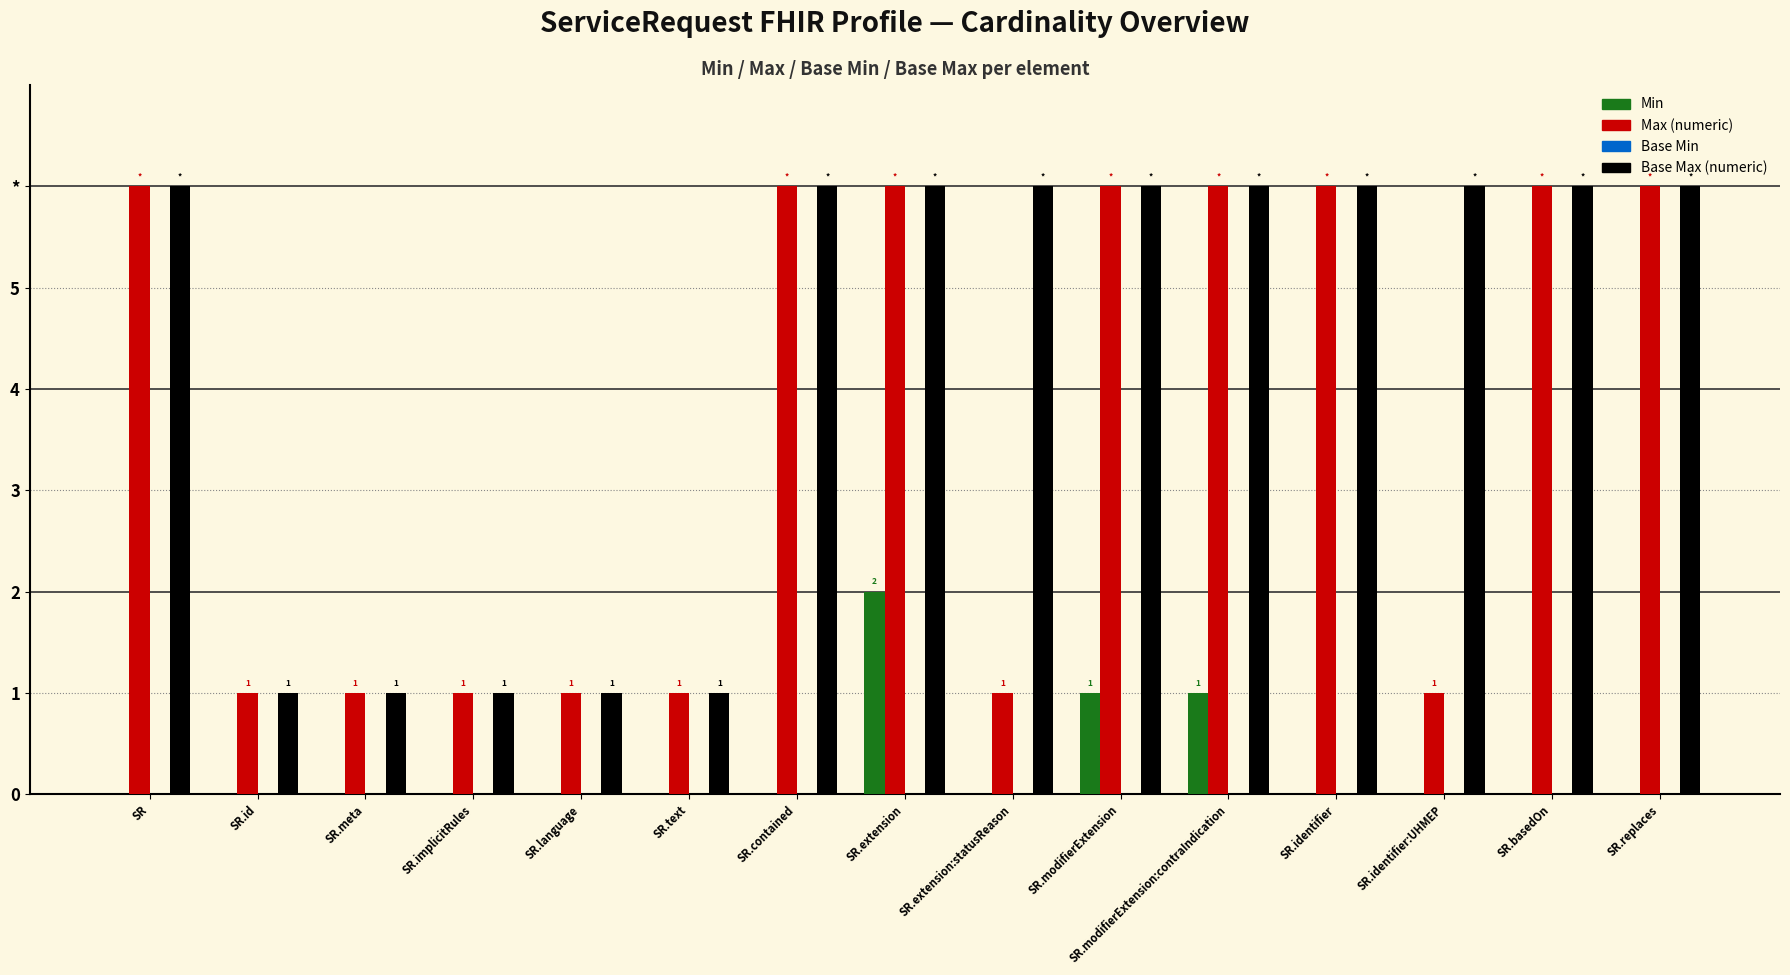

Are the bars grouped side by side (vs. stacked)?

Yes